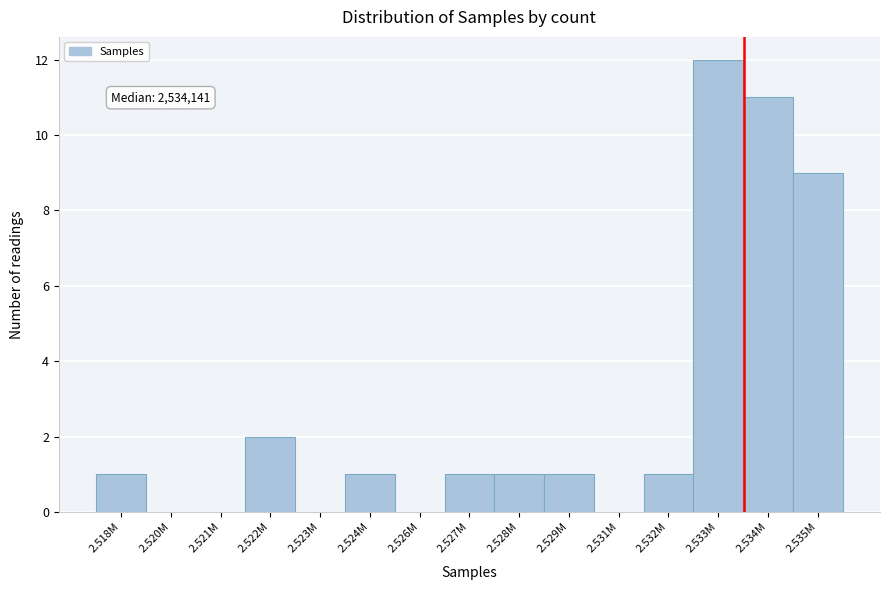

Reading right to left, transcribe all the data shown in this chart.

2.535M=9	2.534M=11	2.533M=12	2.532M=1	2.531M=0	2.529M=1	2.528M=1	2.527M=1	2.526M=0	2.524M=1	2.523M=0	2.522M=2	2.521M=0	2.520M=0	2.518M=1